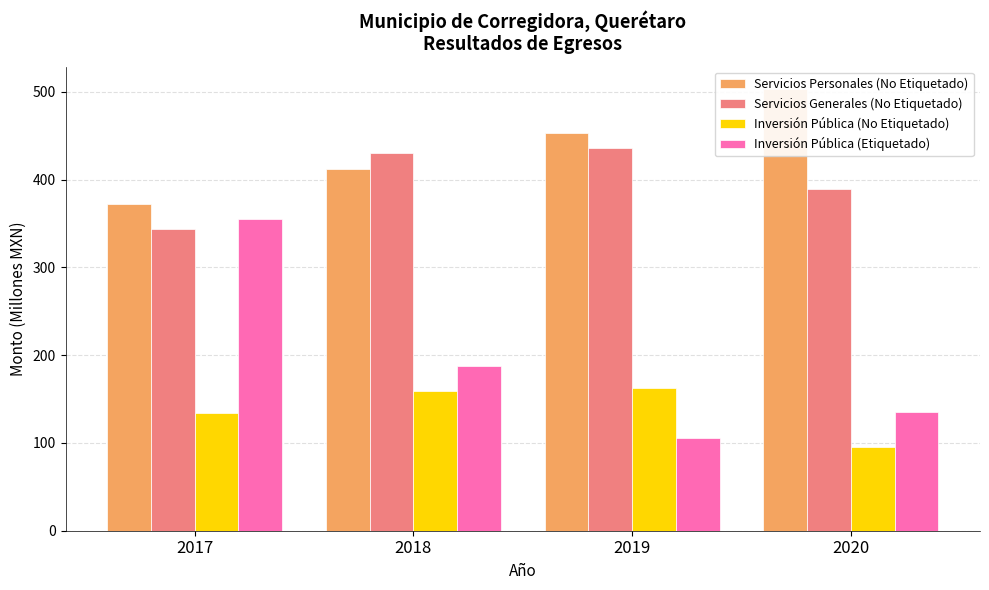

Which has a higher value, 2020 or 2017?

2020